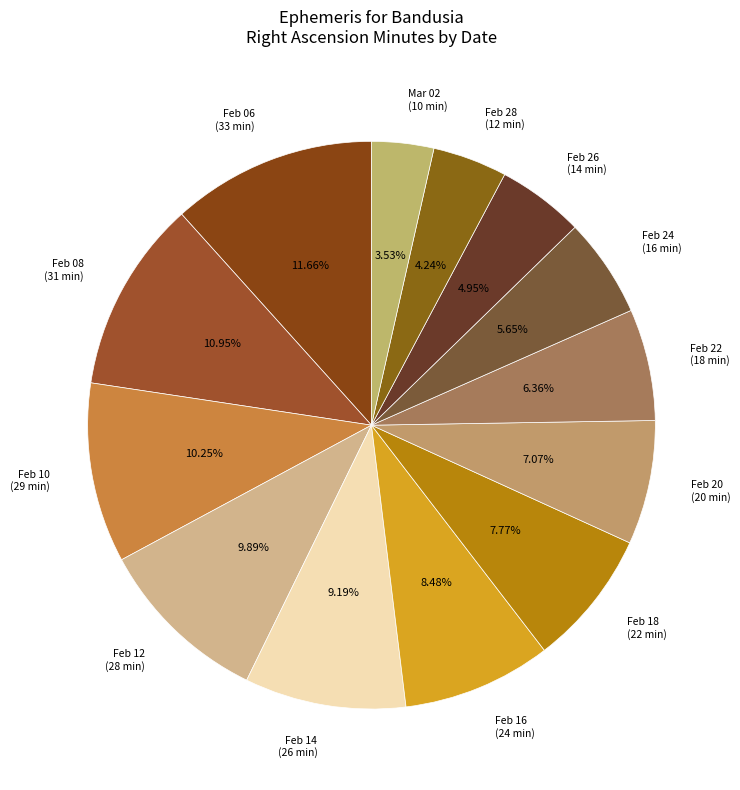

Combined, do Feb 08 and Feb 12 account for over 50%?

No